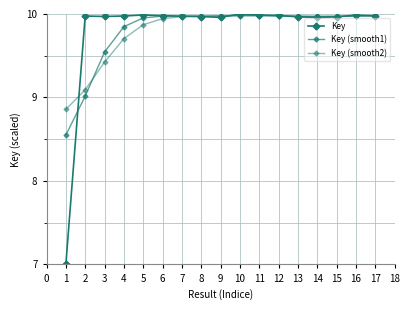

What is the minimum value for Key (smooth2)?

8.9